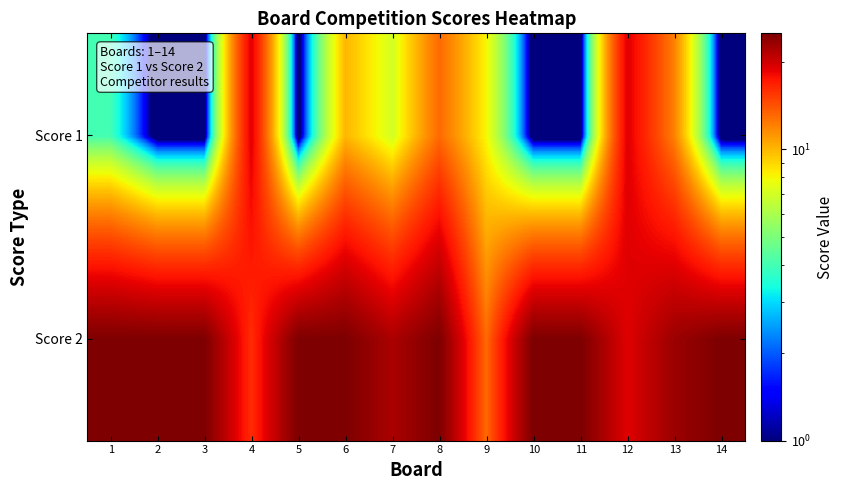

Rank the series at 6 from lowest to highest value.

Score 1, Score 2